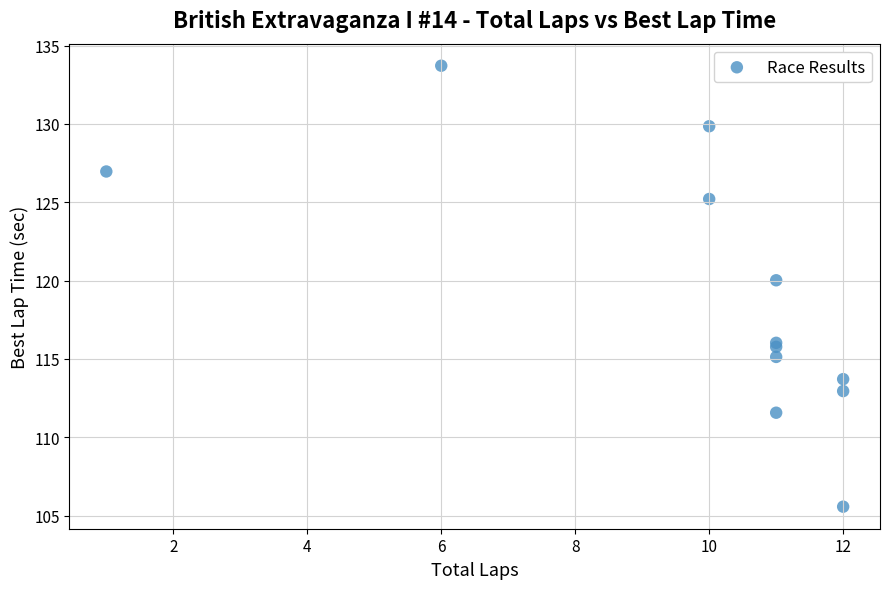

What Y value in the scatter plot is closest to 119?

120.0